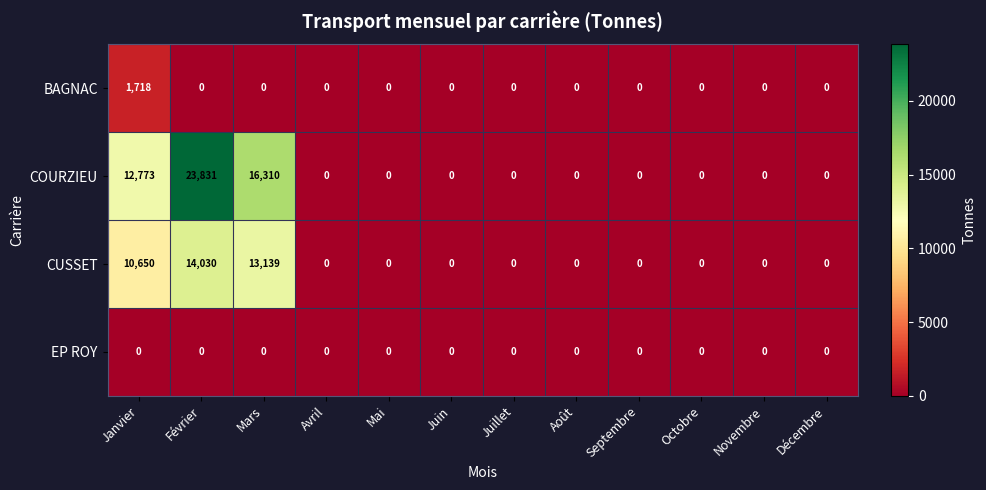

The COURZIEU series shows 0 at Avril. True or false?

True